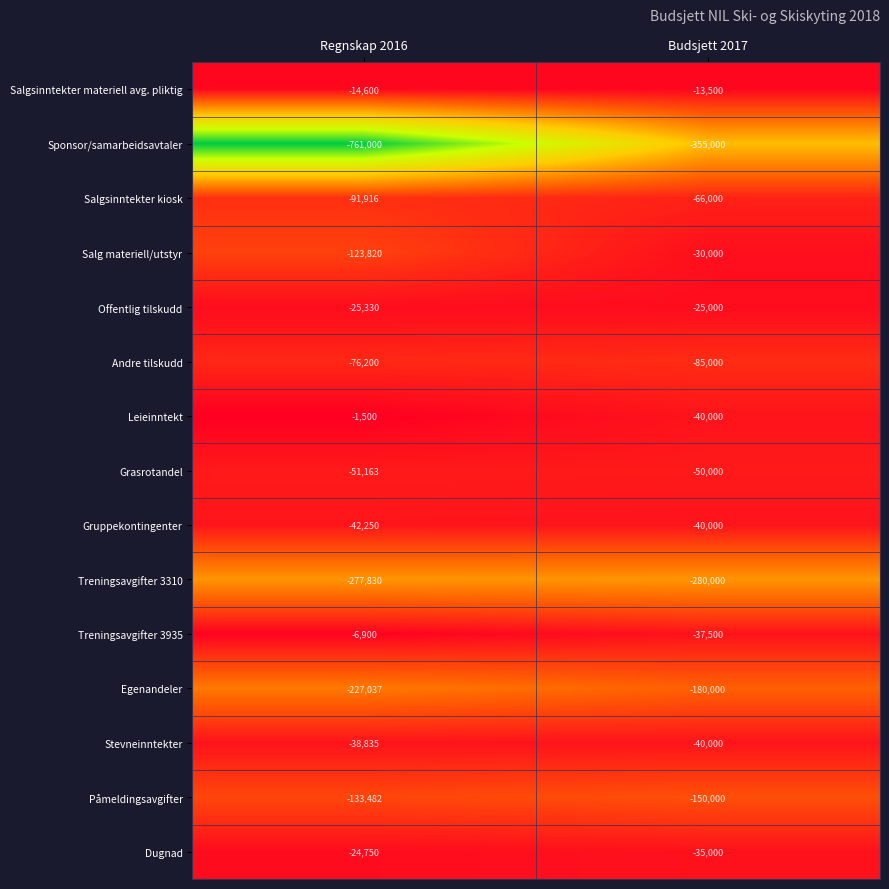

At which category is the sum across all series the highest?

Budsjett 2017